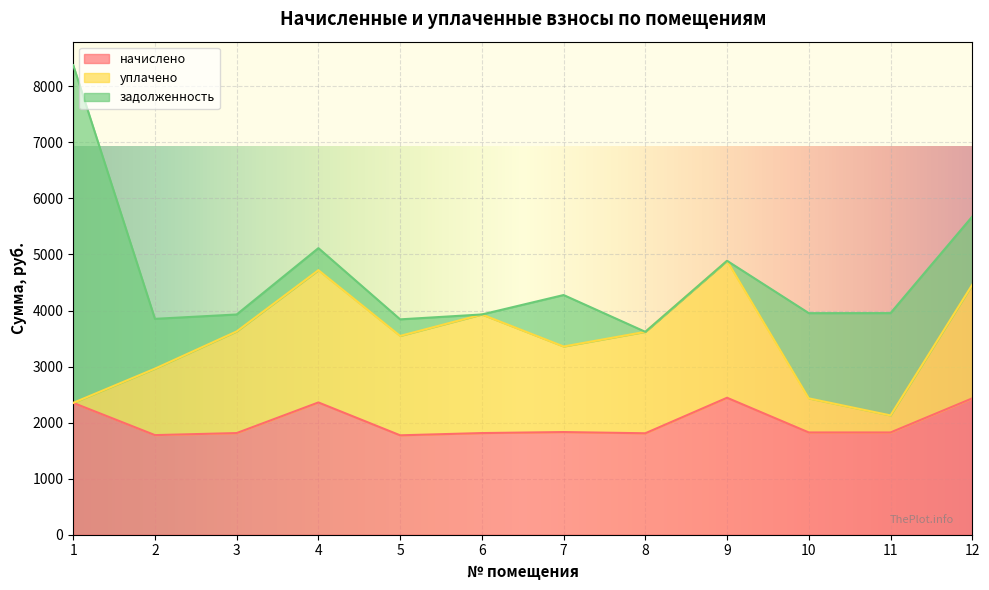

At which label does уплачено reach its peak?

9